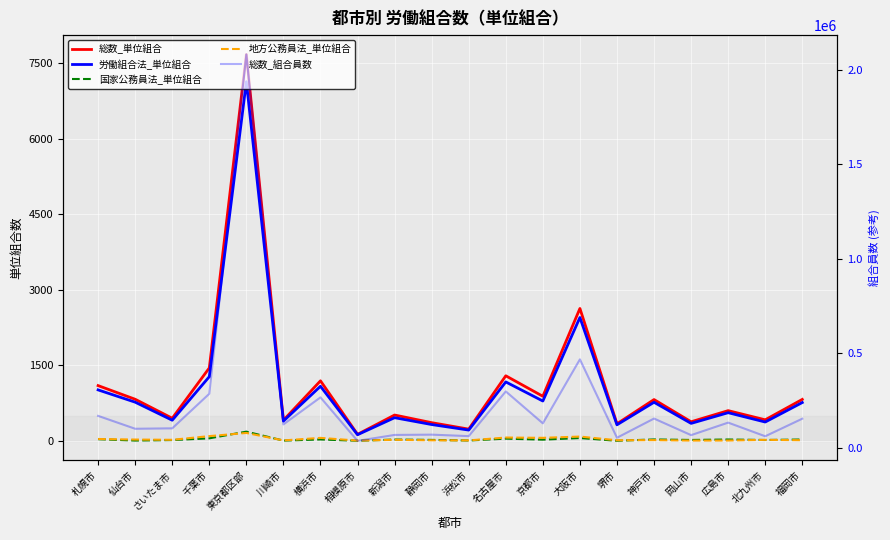

What is the value of the 国家公務員法_単位組合 point at the 16th from the left?

28